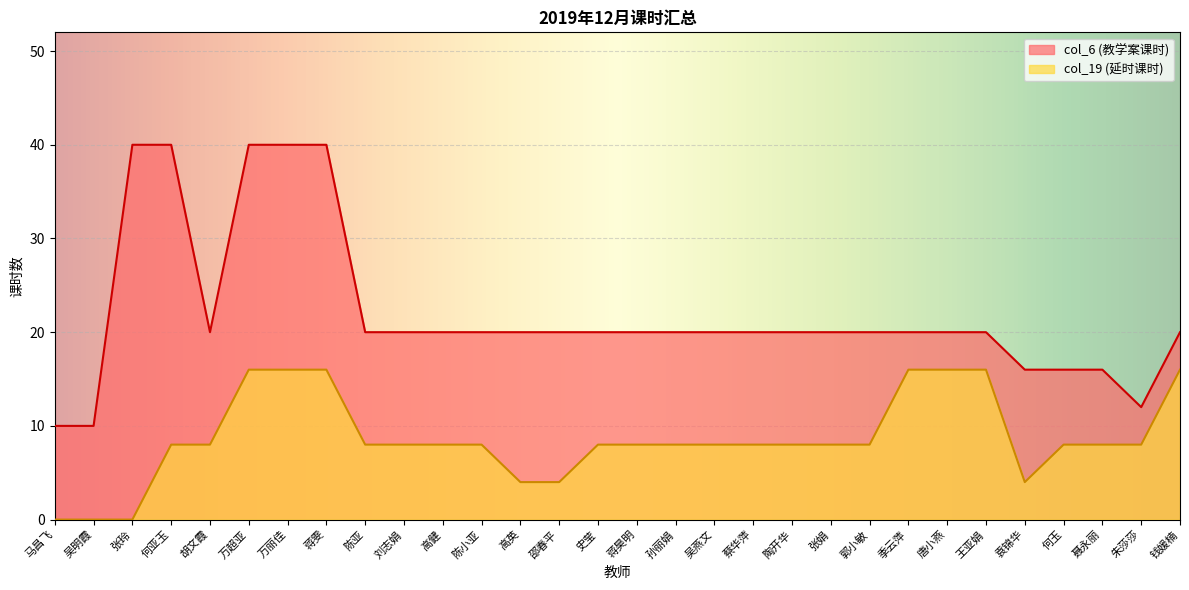

Reading left to right, extract all data points from this chart.

col_6: 马昌飞=10	吴明霞=10	张玲=40	何亚玉=40	胡文霞=20	万超亚=40	万丽佳=40	蒋雯=40	陈亚=20	刘志娟=20	高健=20	陈小亚=20	高英=20	邵春平=20	史莹=20	蒋昊明=20	孙丽娟=20	吴燕文=20	蔡华萍=20	陶开华=20	张娟=20	郭小敏=20	季云萍=20	唐小燕=20	王亚娟=20	袁锦华=16	何玉=16	聂永丽=16	朱莎莎=12	钱媛楠=20
col_19: 马昌飞=0	吴明霞=0	张玲=0	何亚玉=8	胡文霞=8	万超亚=16	万丽佳=16	蒋雯=16	陈亚=8	刘志娟=8	高健=8	陈小亚=8	高英=4	邵春平=4	史莹=8	蒋昊明=8	孙丽娟=8	吴燕文=8	蔡华萍=8	陶开华=8	张娟=8	郭小敏=8	季云萍=16	唐小燕=16	王亚娟=16	袁锦华=4	何玉=8	聂永丽=8	朱莎莎=8	钱媛楠=16